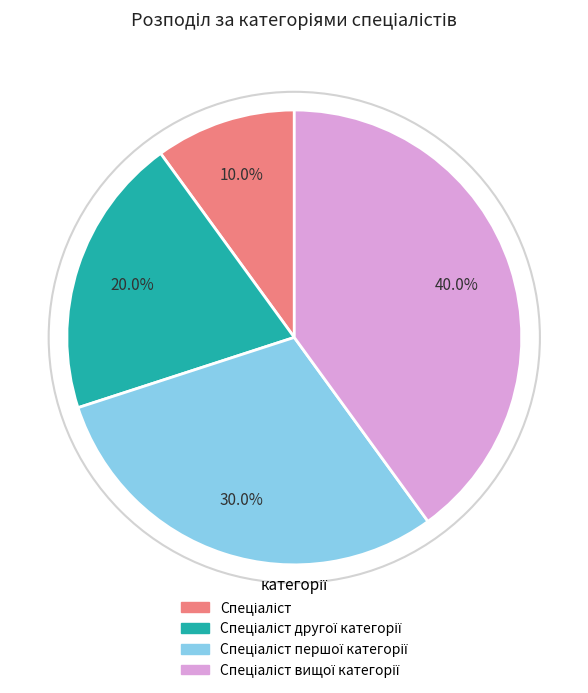

Is there a majority slice in this chart?

No